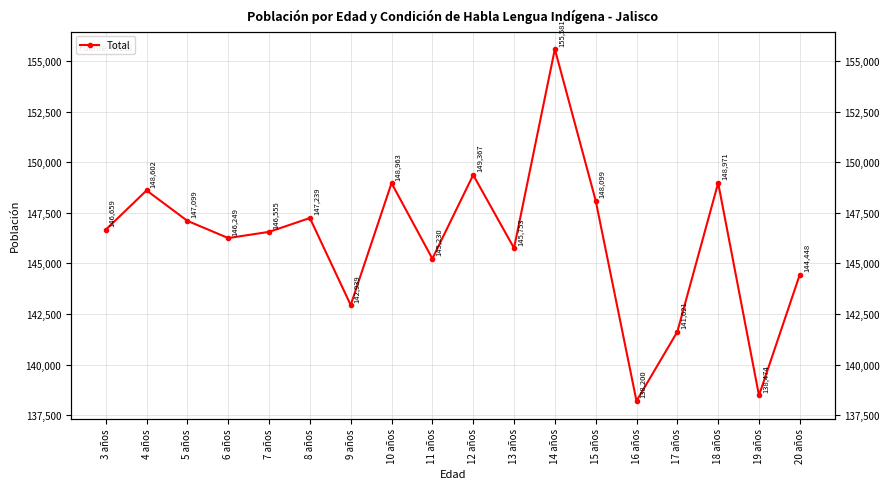

True or false: the data shows 148963 at 10 años.

True